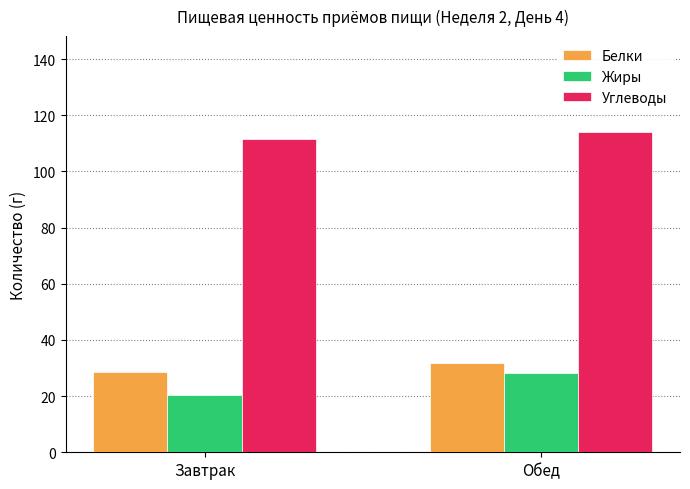

Does the chart contain stacked bars?

No